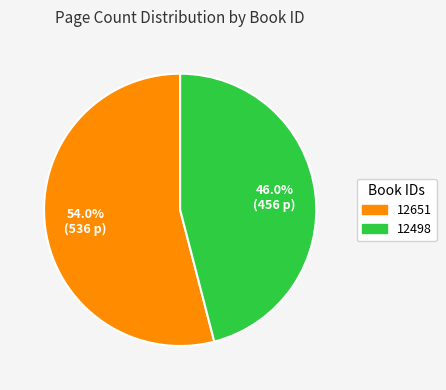

To the nearest percent, what is the average slice percentage?

50%